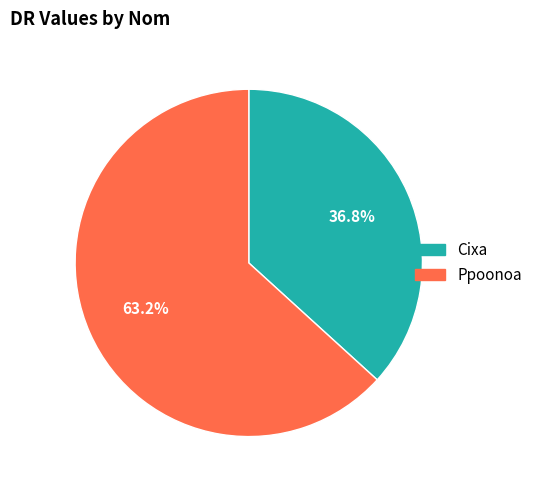

Is there any slice that represents more than half of the pie?

Yes